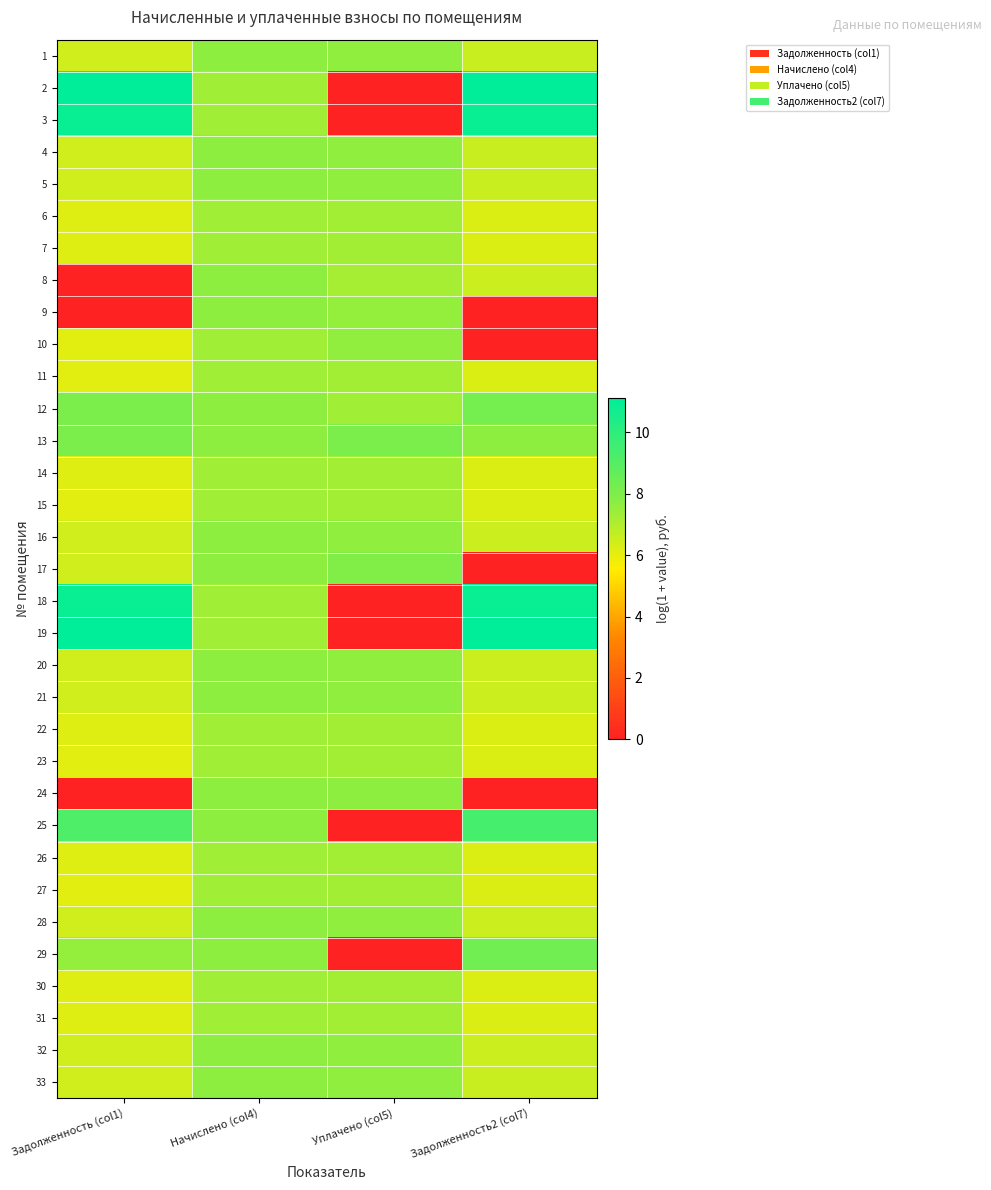

At which category does the chart reach its minimum across all series?

Уплачено (col5)